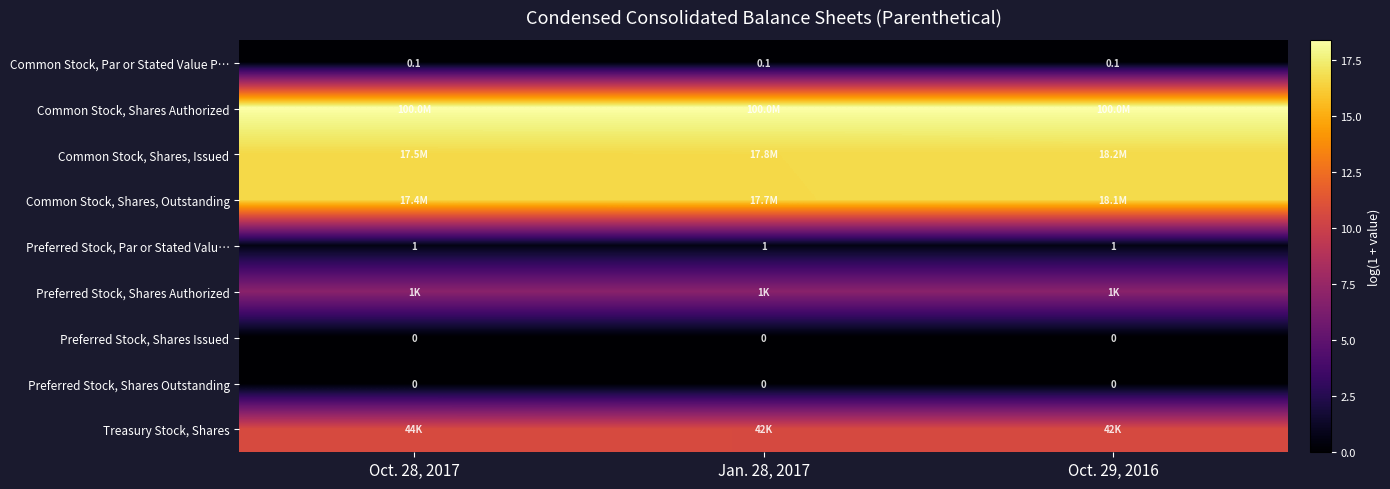

Which category has the lowest value across all series?

Oct. 28, 2017